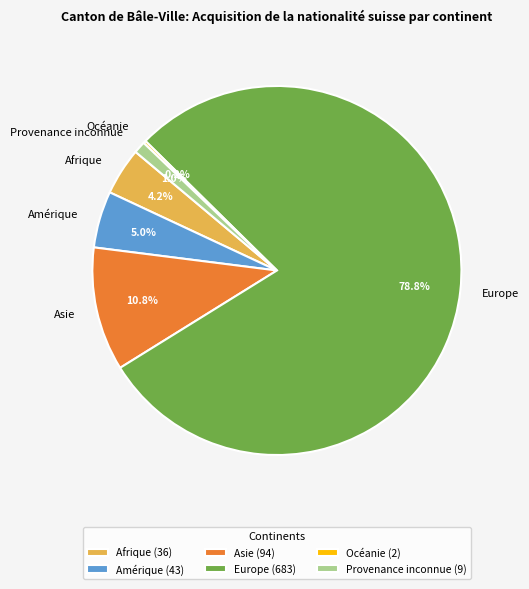

The Amérique slice represents 5% of the pie. True or false?

True